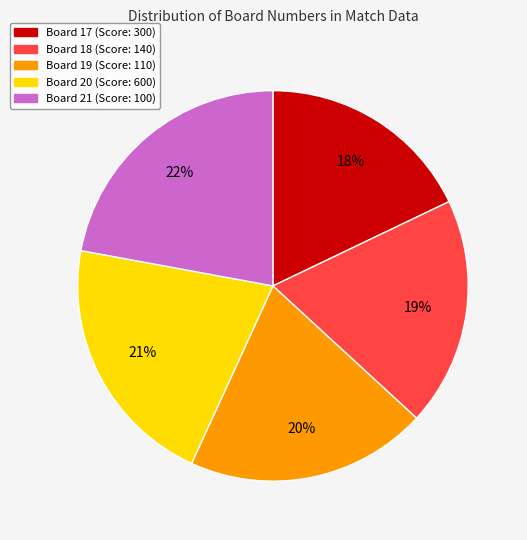

The Board 20 slice represents 21% of the pie. True or false?

True